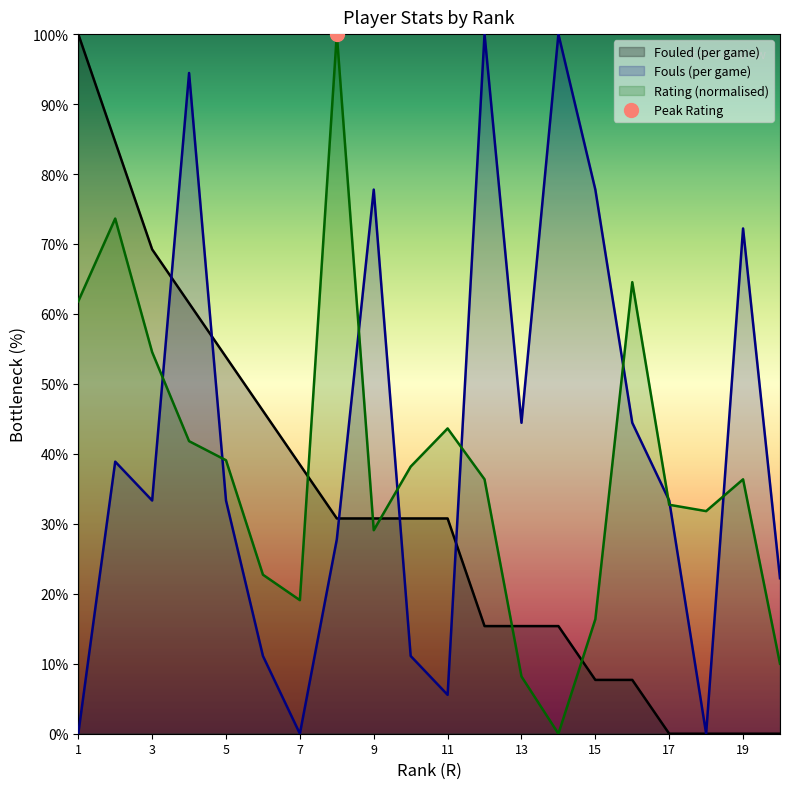

What is the value of the Fouls point at the 17th from the left?

33.3